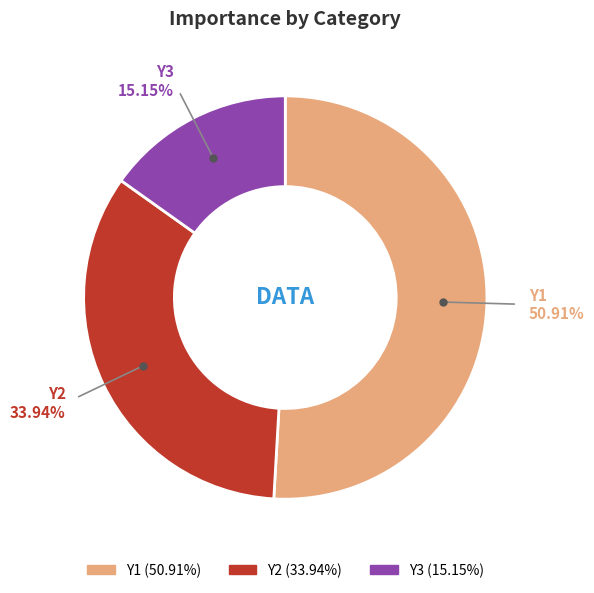

Between Y1 and Y2, which is larger?

Y1